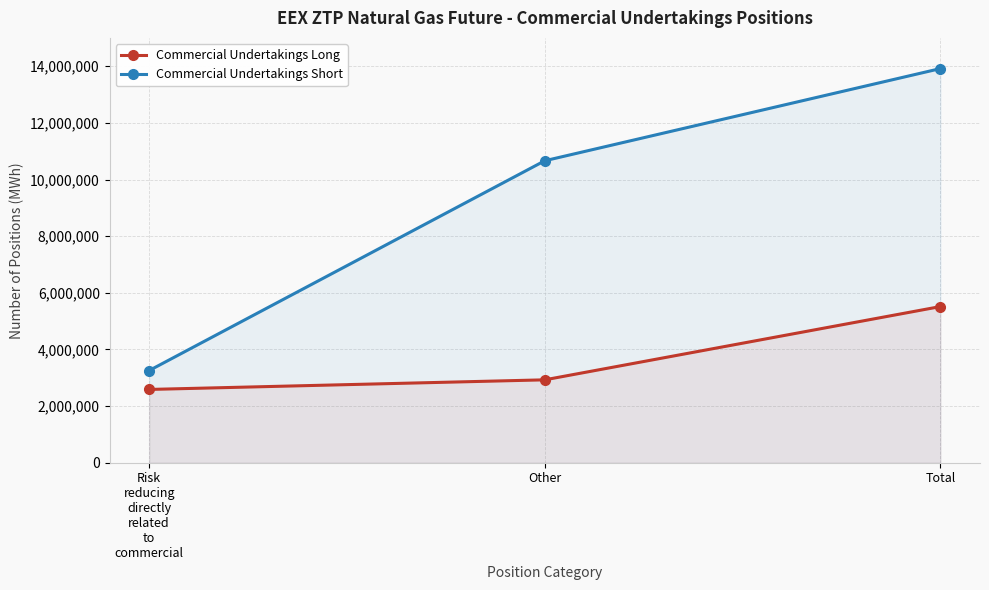

Reading left to right, transcribe all the data shown in this chart.

Commercial Undertakings Long: 2587320	2926850	5514170
Commercial Undertakings Short: 3254385	10662240	13916625